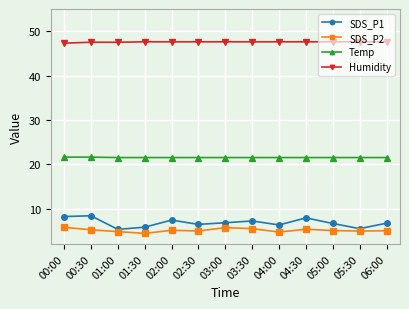

What is the minimum value shown in the chart?

4.4